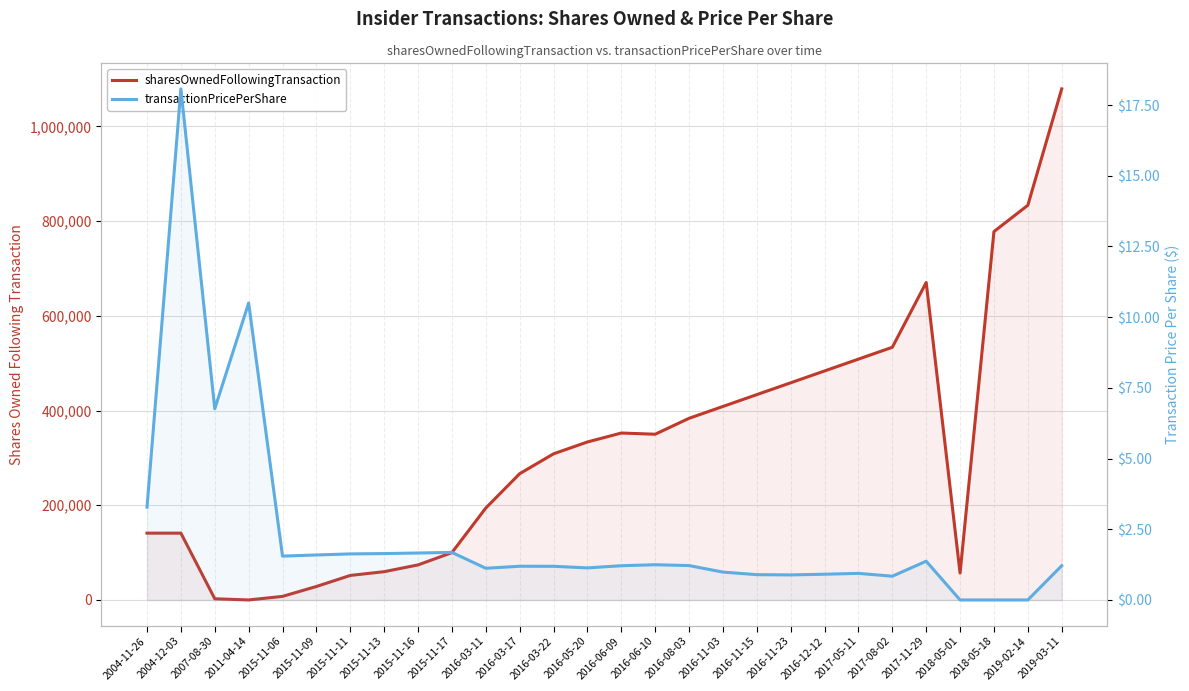

True or false: transactionPricePerShare has more than 2 points higher than both neighbors.

True